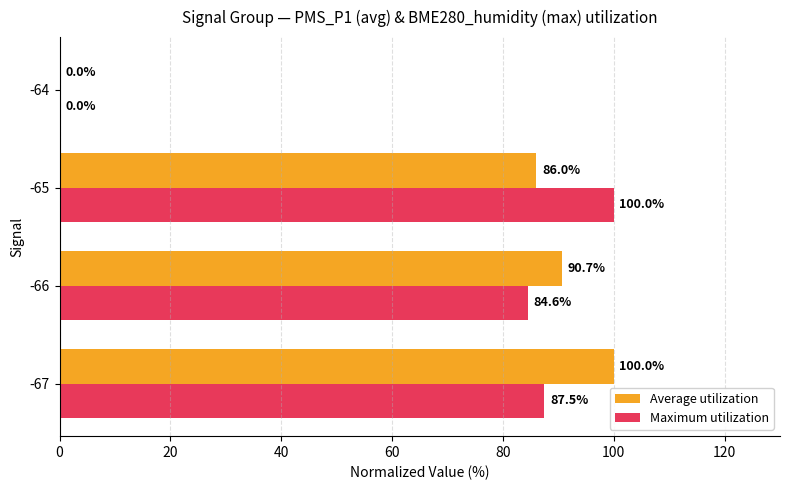

How many categories are shown in the chart?

4